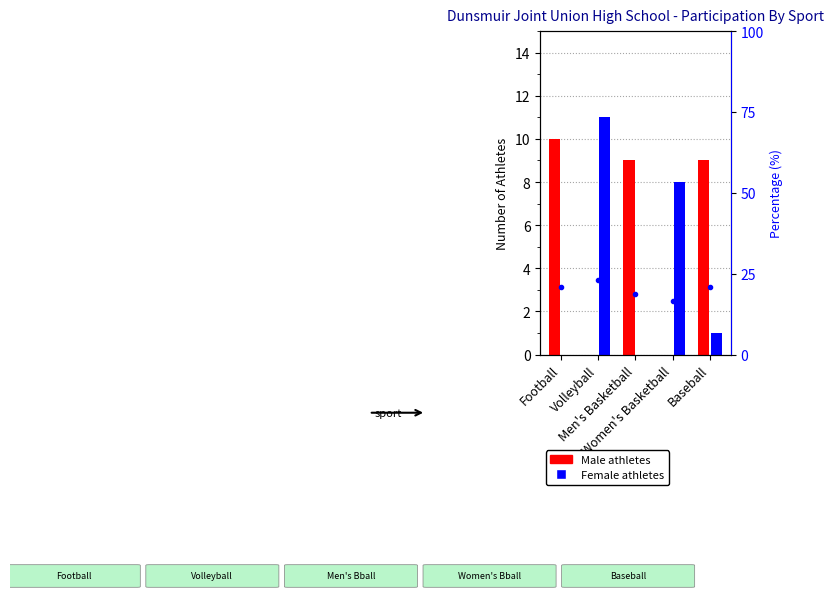

The Female series shows 2.8 at Women's Basketball. True or false?

False